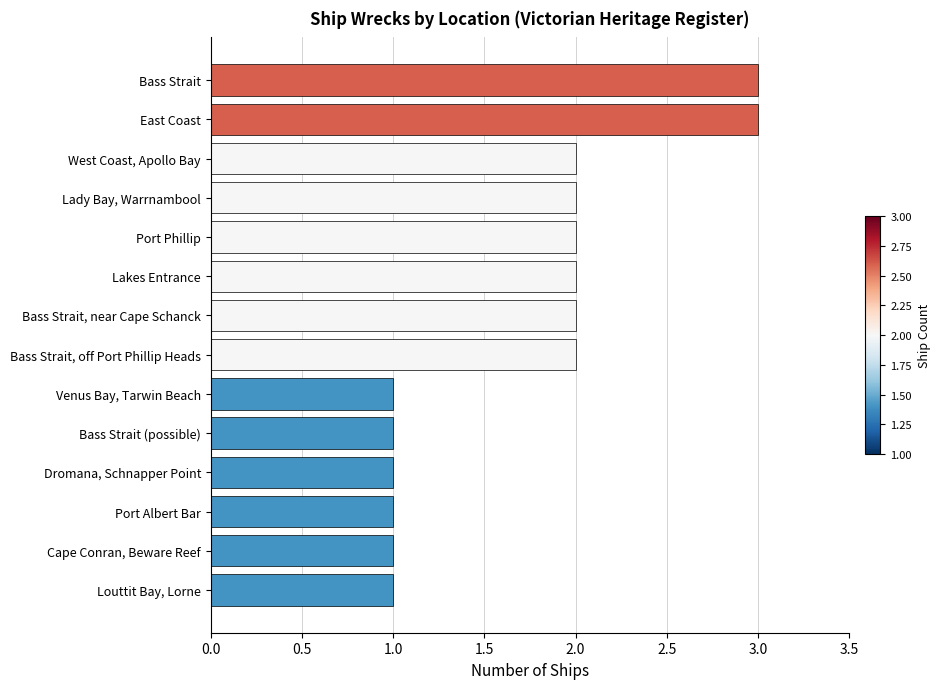

Is it true that the value at Bass Strait, near Cape Schanck is 2?

True